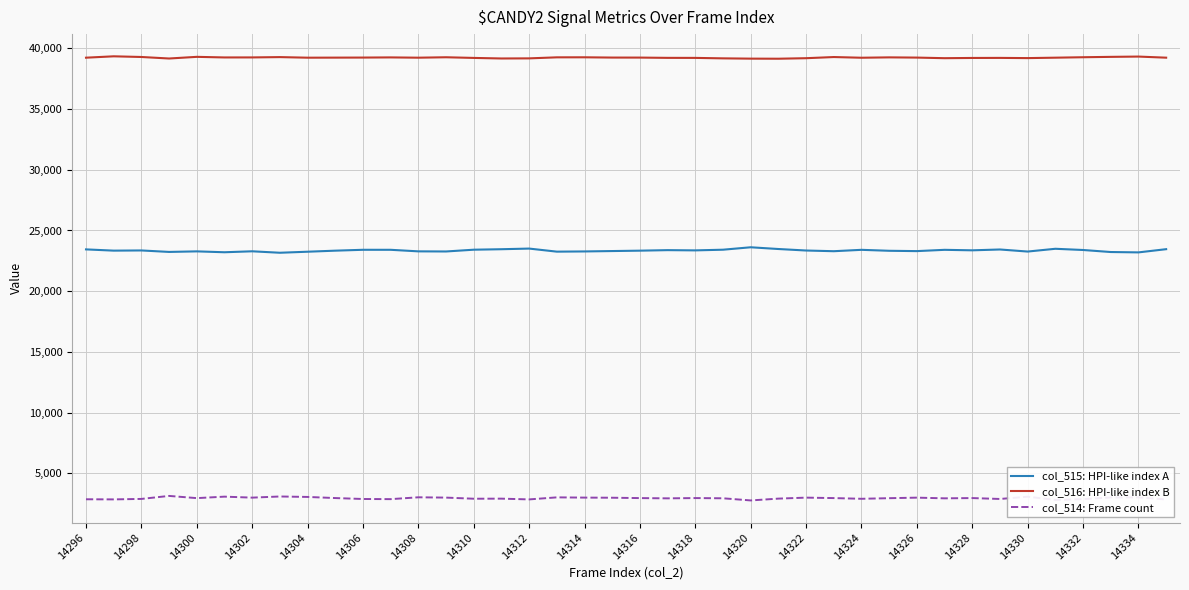

True or false: col_516: HPI-like index B has more than 2 interior local peaks.

True